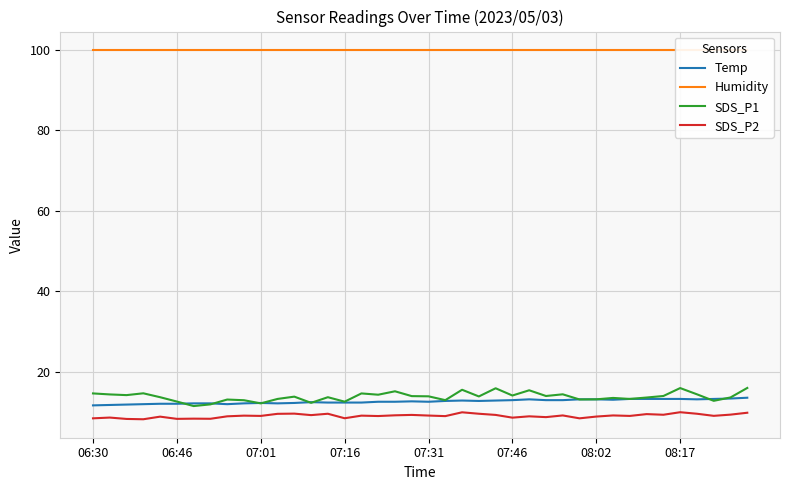

At 06:30, list the series in order from smallest to largest.

SDS_P2, Temp, SDS_P1, Humidity